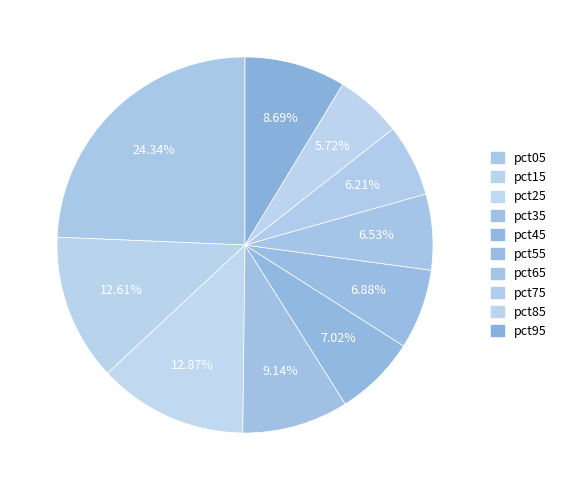

Does any single category account for the majority?

No